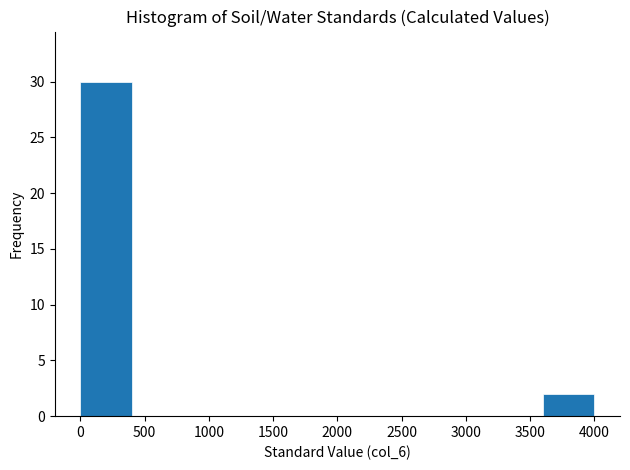

Reading left to right, transcribe this chart: for each bar, give the range it covers on the x-axis and its height. Neither the bar edges nor the heights are printed on the chart, so give them approximately, as read against the axes.

0 to 400: 30
400 to 800: 0
800 to 1200: 0
1200 to 1600: 0
1600 to 2000: 0
2000 to 2400: 0
2400 to 2800: 0
2800 to 3200: 0
3200 to 3600: 0
3600 to 4000: 2